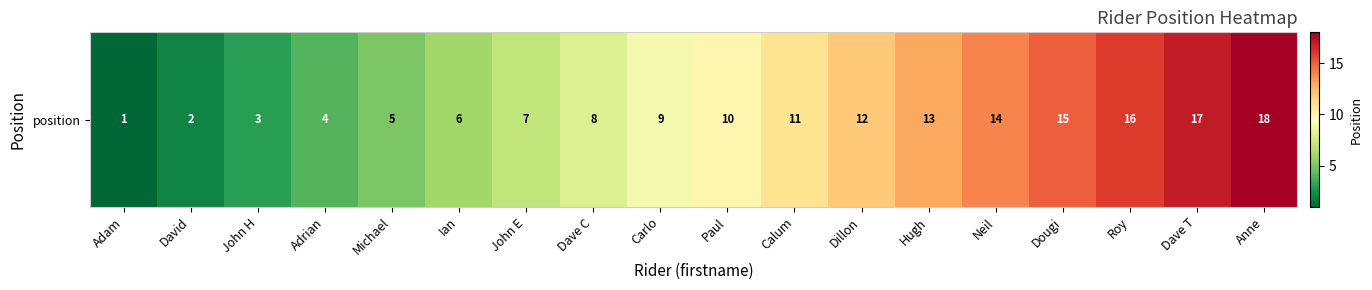

The value at Carlo is 4. True or false?

False